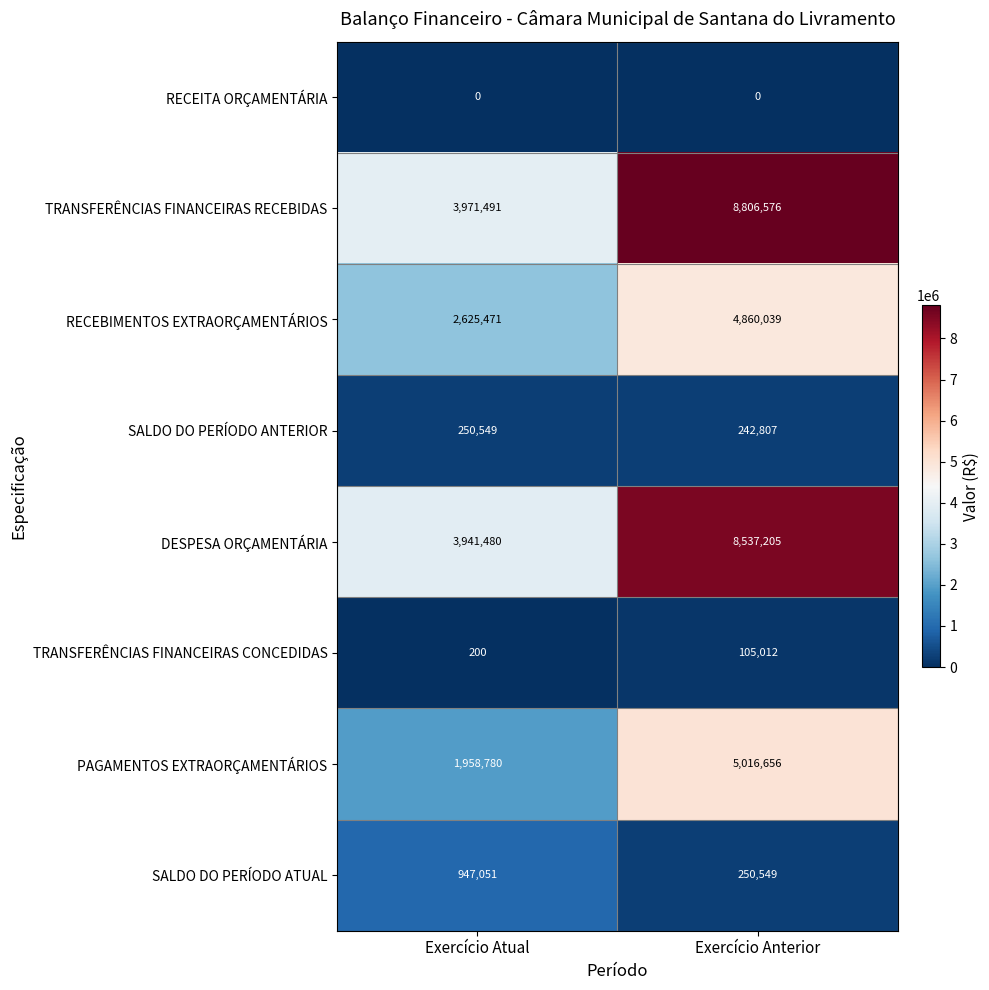

List the series in order of their peak value, lowest first.

RECEITA ORÇAMENTÁRIA, TRANSFERÊNCIAS FINANCEIRAS CONCEDIDAS, SALDO DO PERÍODO ANTERIOR, SALDO DO PERÍODO ATUAL, RECEBIMENTOS EXTRAORÇAMENTÁRIOS, PAGAMENTOS EXTRAORÇAMENTÁRIOS, DESPESA ORÇAMENTÁRIA, TRANSFERÊNCIAS FINANCEIRAS RECEBIDAS